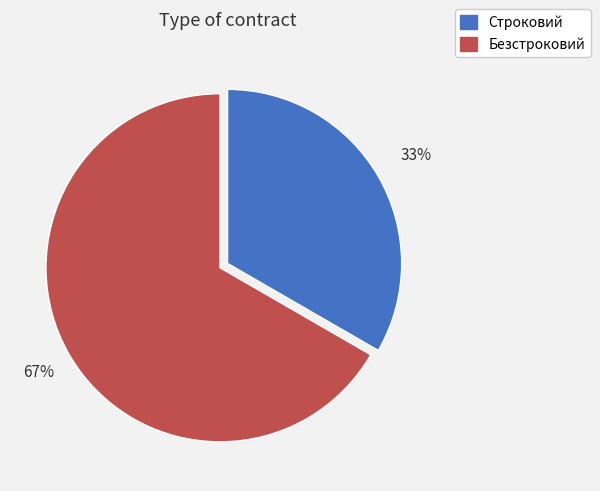

Does any single category account for the majority?

Yes